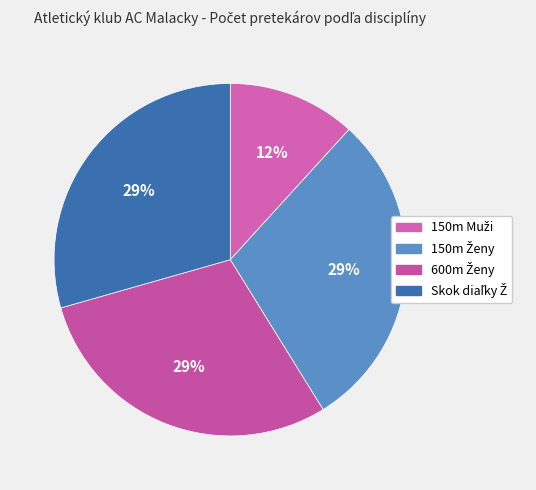

How many segments does this pie chart have?

4